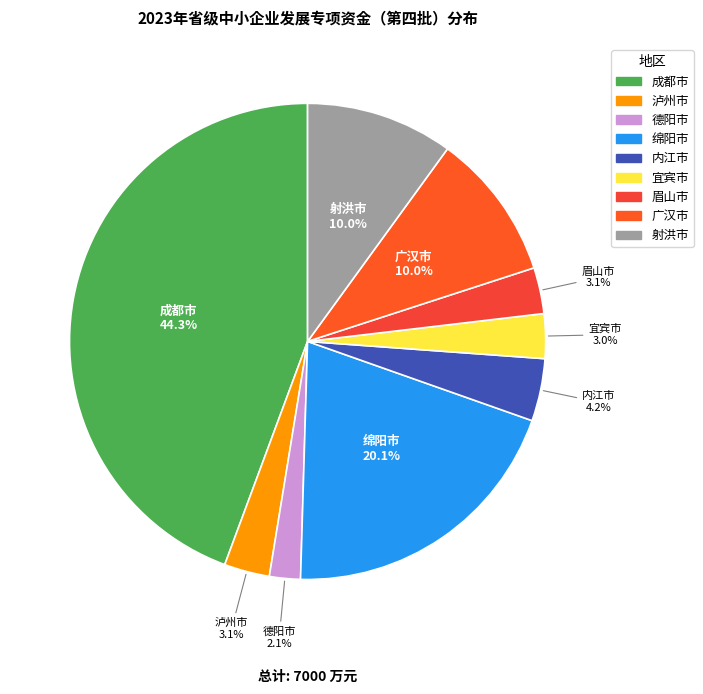

To the nearest percent, what percentage of the pie is 射洪市?

10%